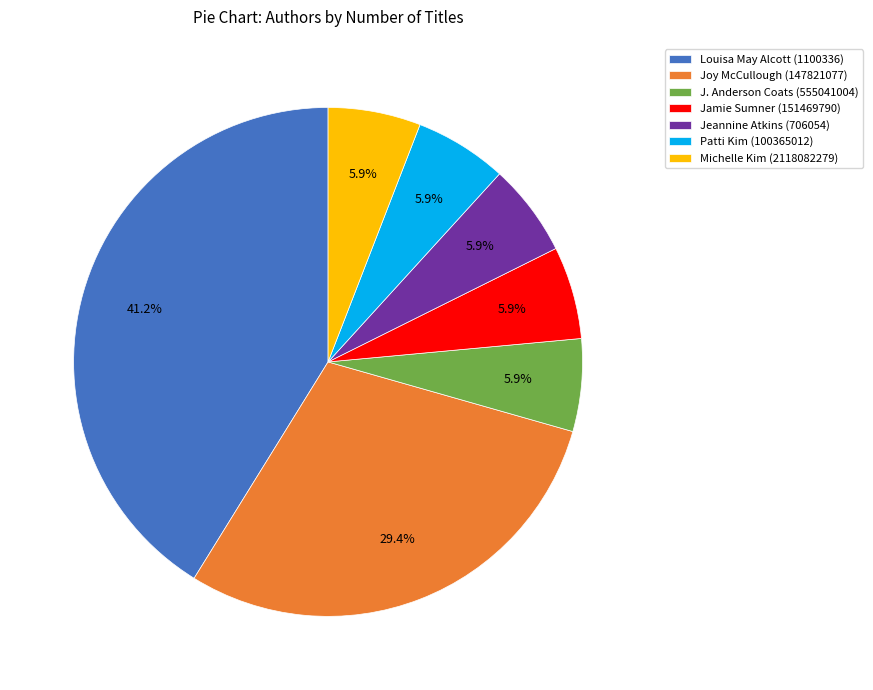

To the nearest percent, what portion does Joy McCullough (147821077) represent?

29%